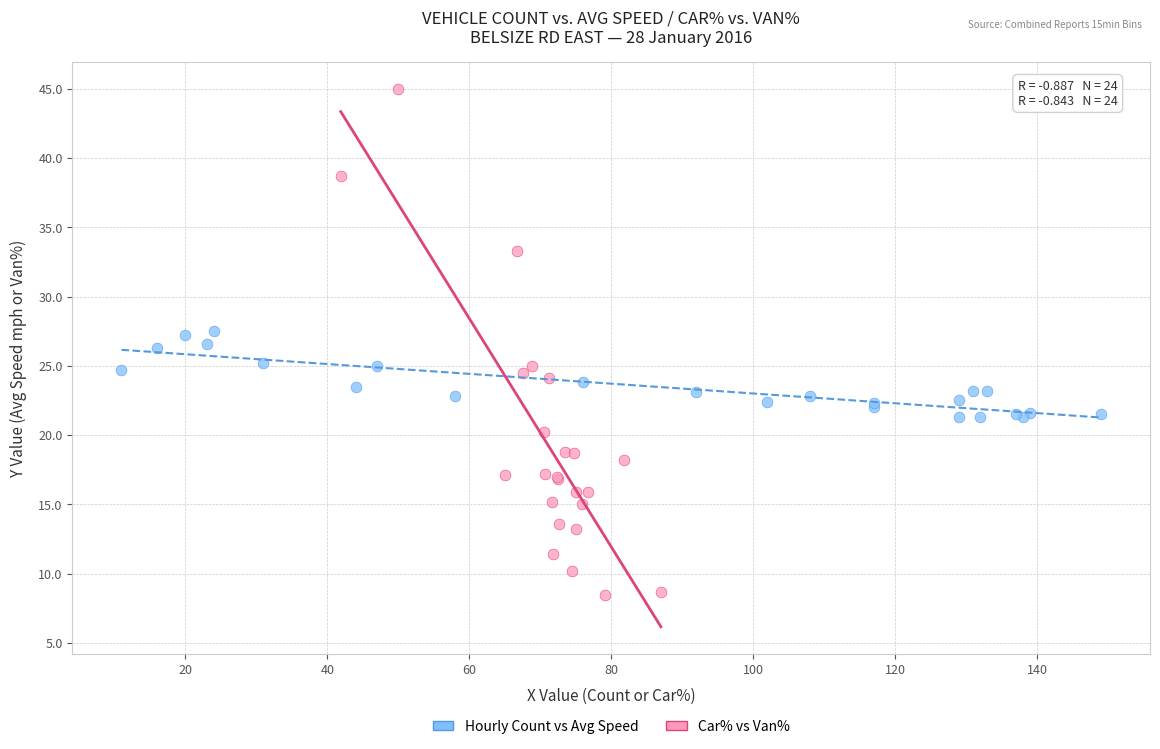

Which series contains the highest Y value?

Car% vs Van%